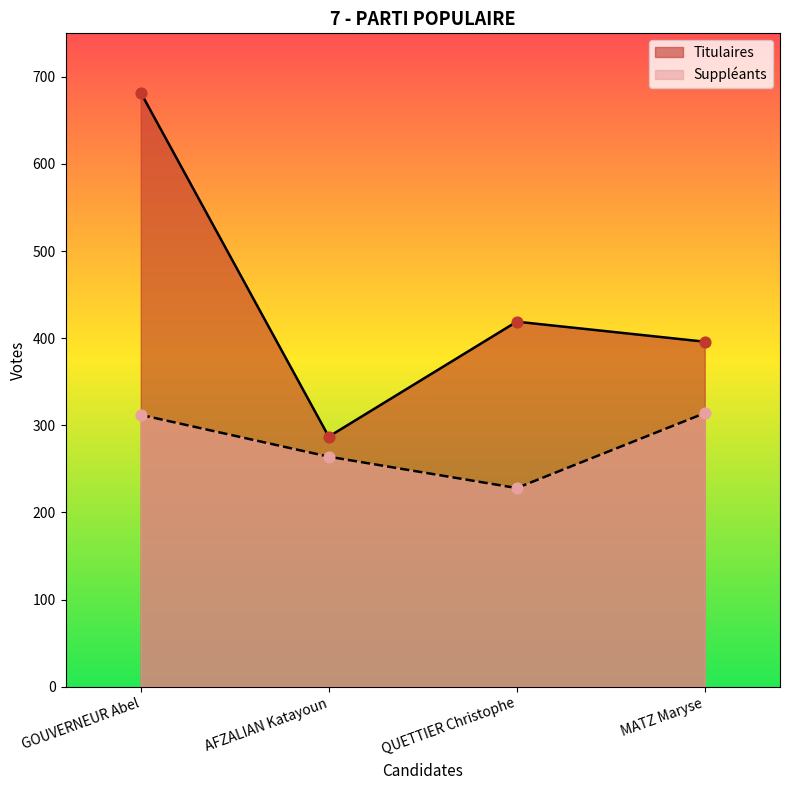

Is the value of Suppléants at GOUVERNEUR Abel greater than the value of Titulaires at QUETTIER Christophe?

No